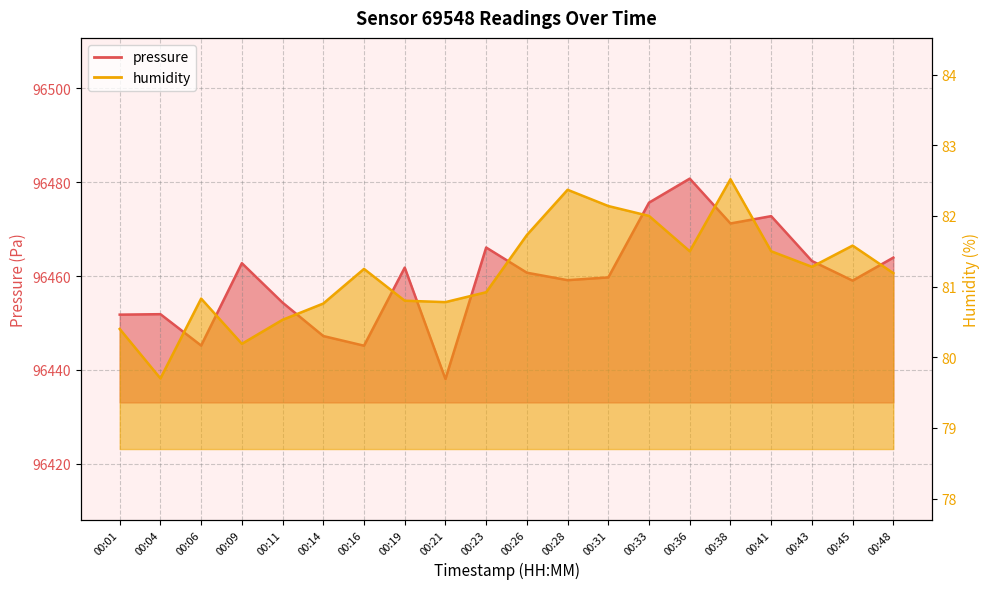

What is the difference between the pressure values at 00:21 and 00:11?

16.3